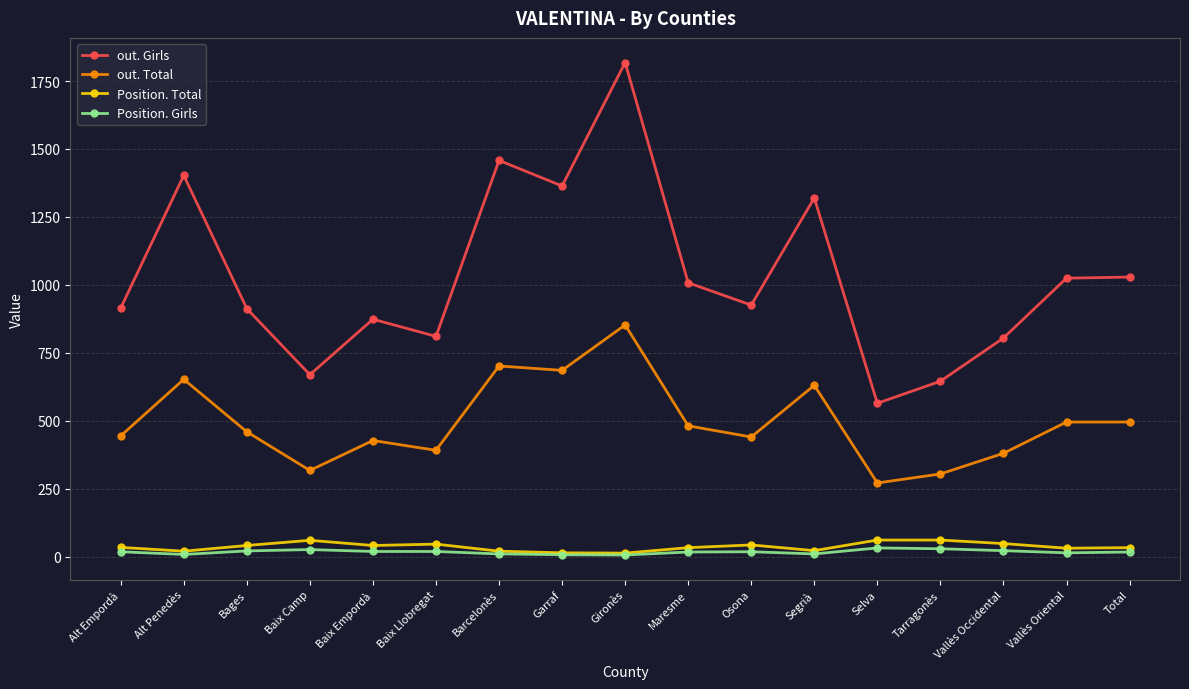

Which series has the widest spread of values?

out. Girls